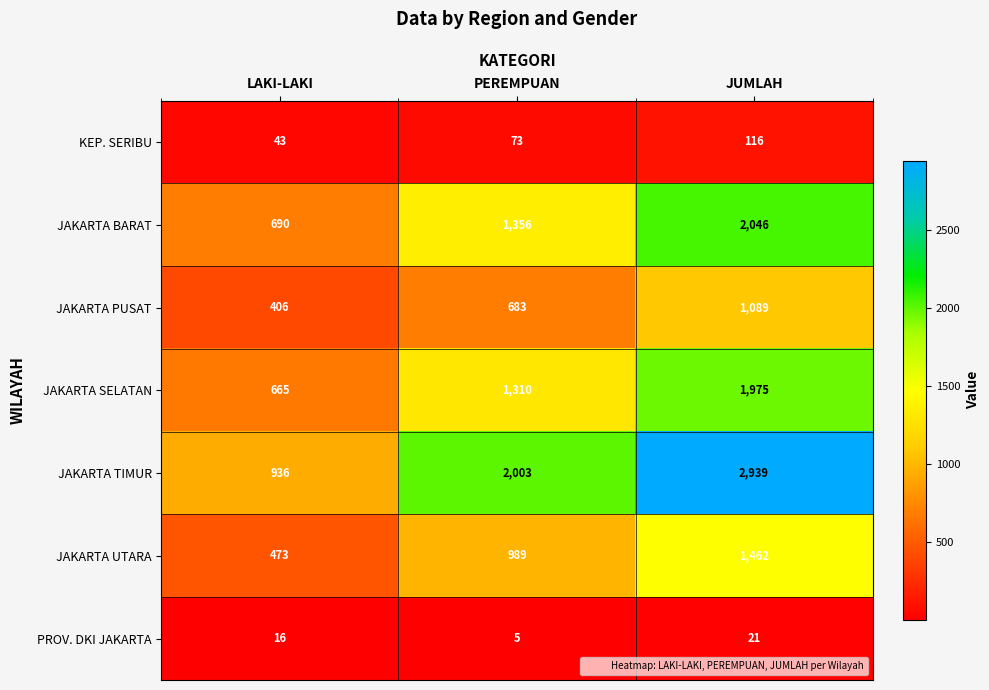

What is the spread (max minus min) of values at PEREMPUAN?

1998